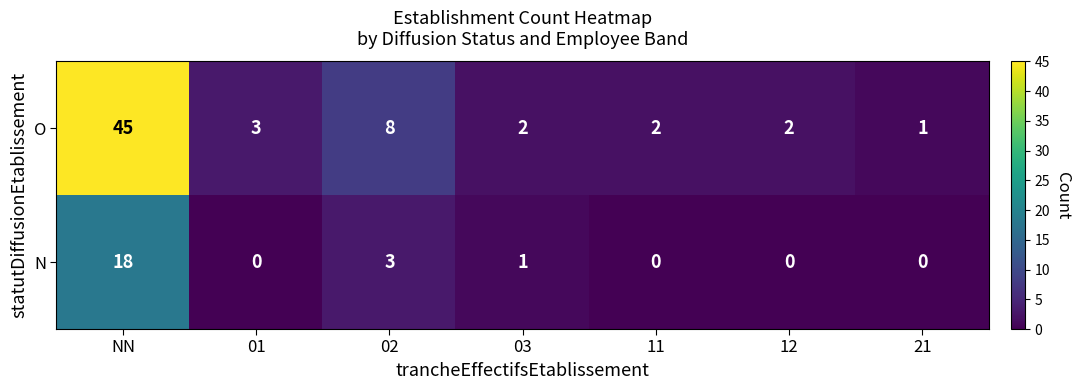

List the series in order of their overall mean, highest first.

O, N